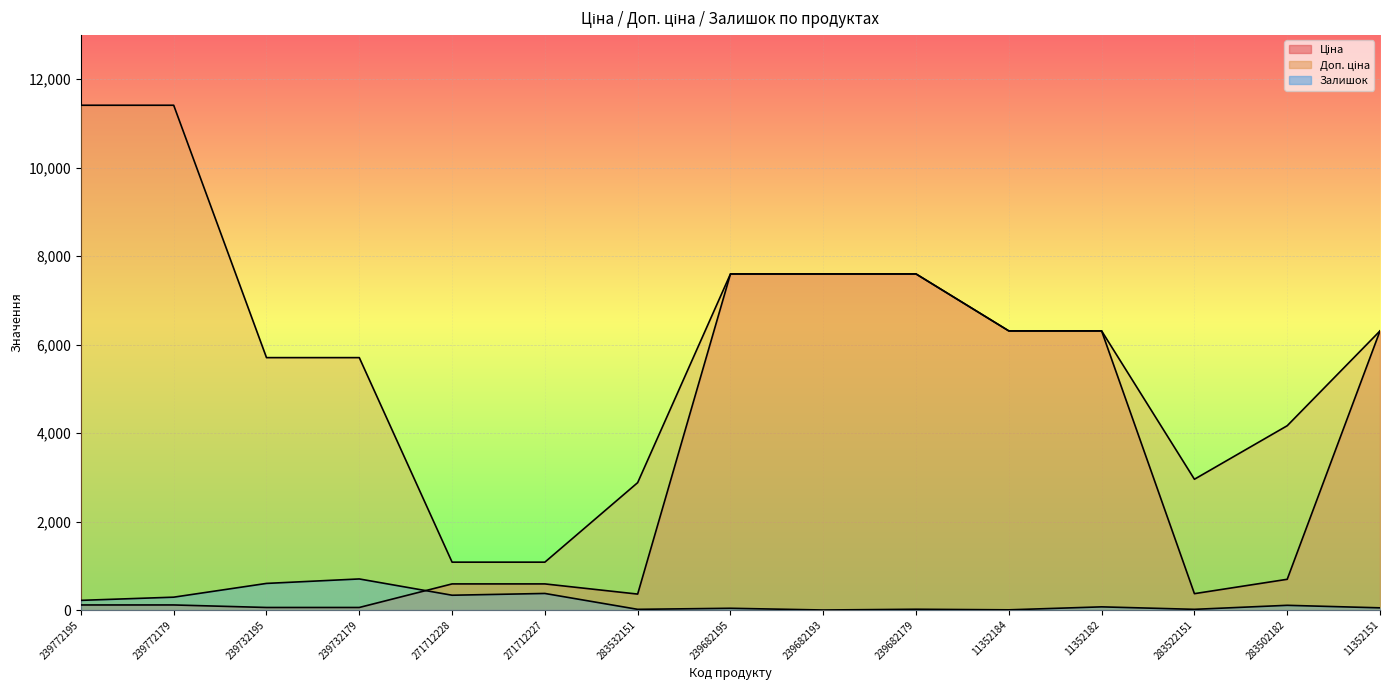

How many values in the Доп. ціна series are below 6308?

7